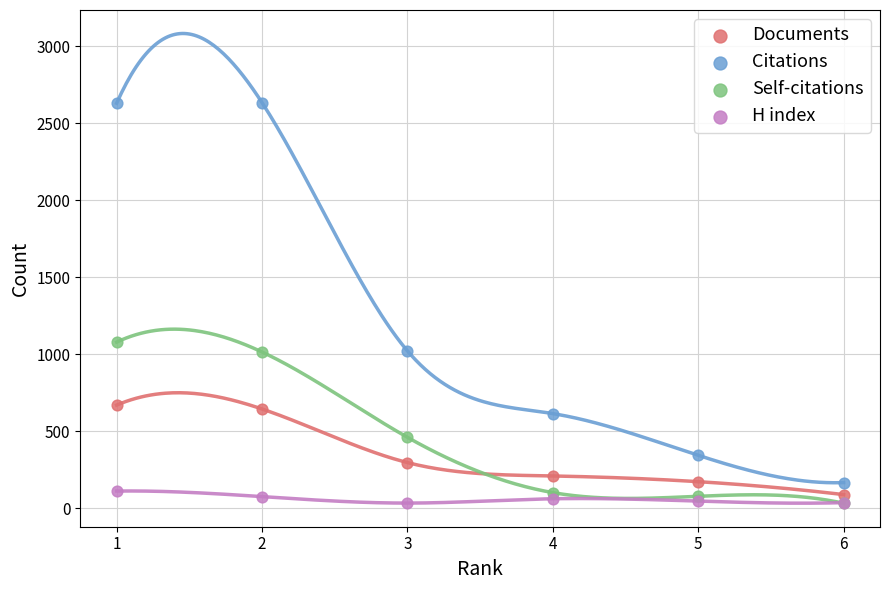

In the Documents series, what Y value is closest to 380?

298